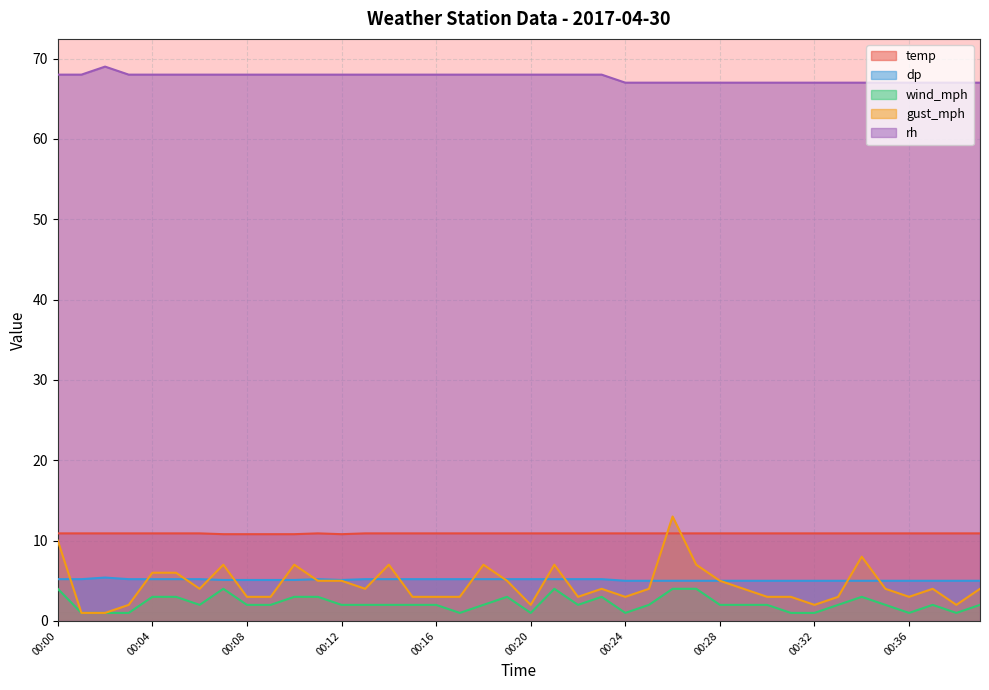

How many lines are shown in the chart?

5